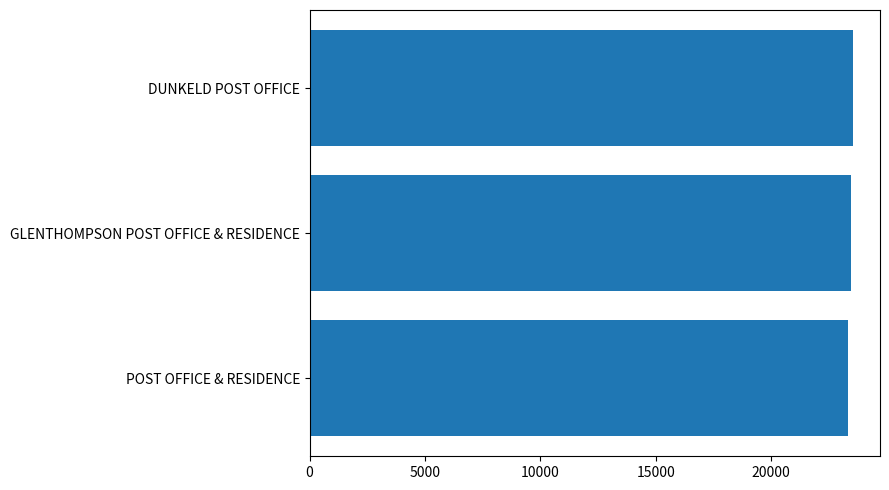

Count the number of data series in this chart.

1